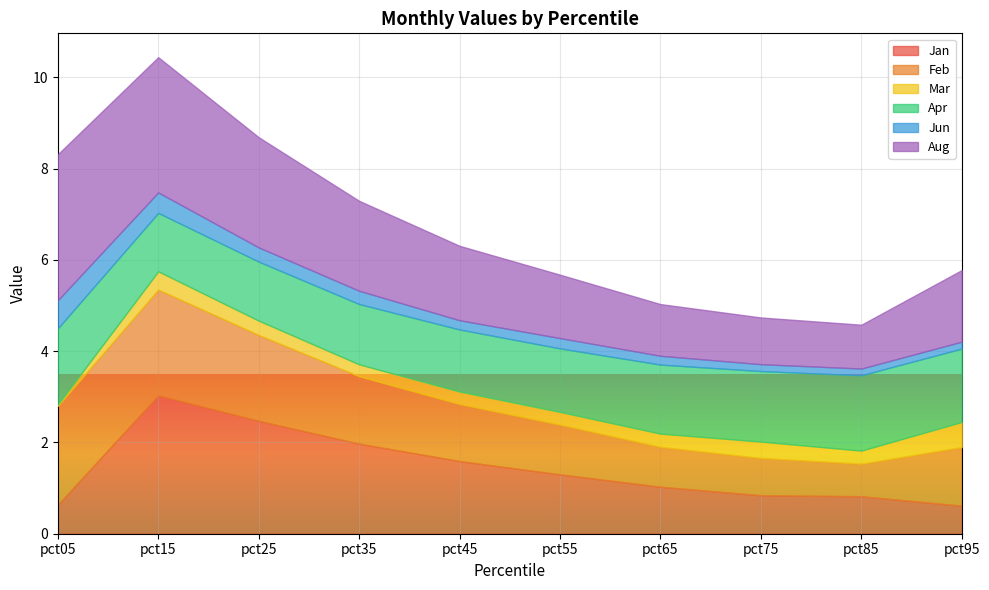

What is the difference between the maximum and second lowest values in the Aug series?

2.2